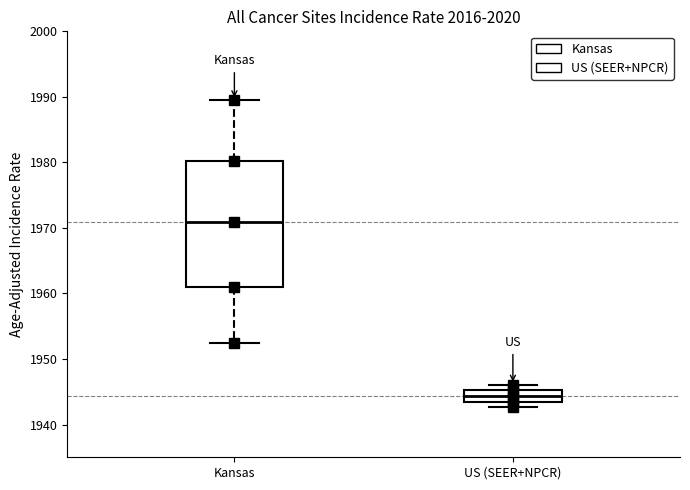

Reading left to right, transcribe this box plot: for each box, give where its median line is, the range the box spans, and where its two whiskers end, as read against the y-axis. The values are not printed on the chart, so give them approximately, as read against the axis.

Kansas: median 1971, box 1961 to 1980, whiskers 1952 to 1990
US (SEER+NPCR): median 1944 (inside the box), box 1944 to 1945, whiskers 1943 to 1946